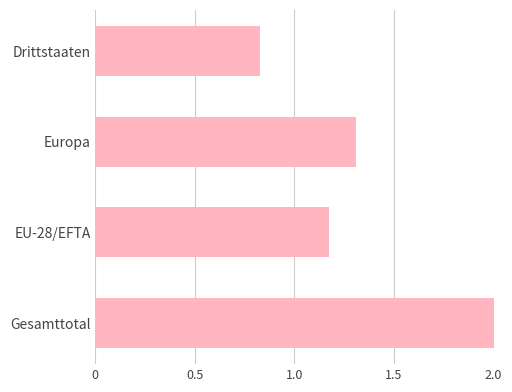

Rank the categories by value from lowest to highest.

Drittstaaten, EU-28/EFTA, Europa, Gesamttotal